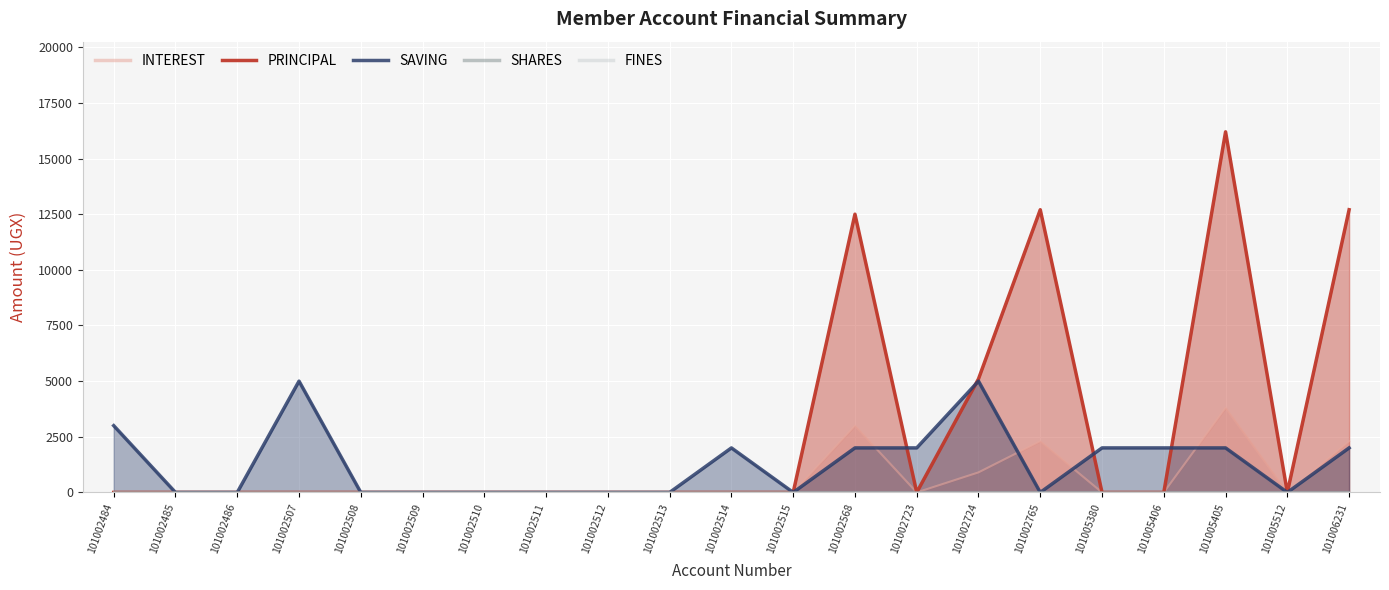

Which series ends up on top after the final intersection of PRINCIPAL and SAVING?

PRINCIPAL